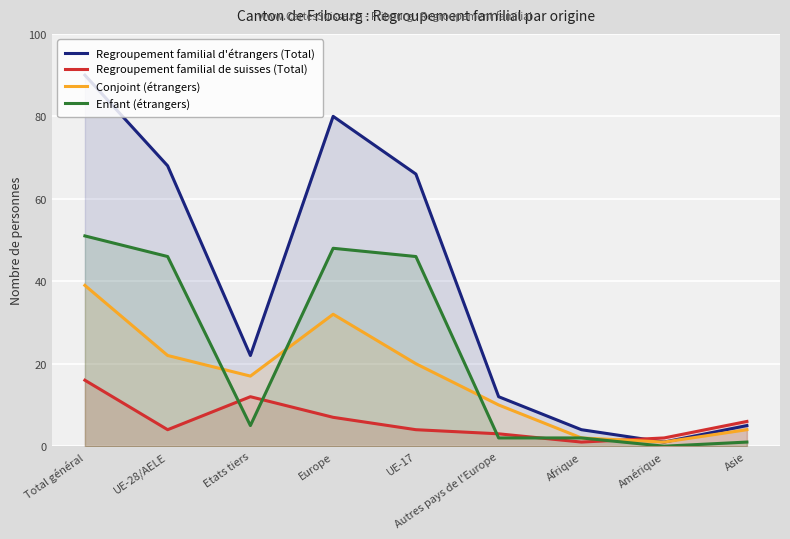

At how many categories does at least one series exceed 74?

2